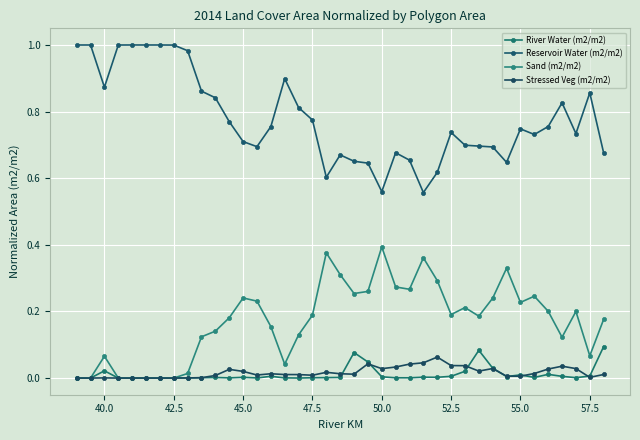

Which series has the largest range (max minus min)?

Reservoir Water (m2/m2)